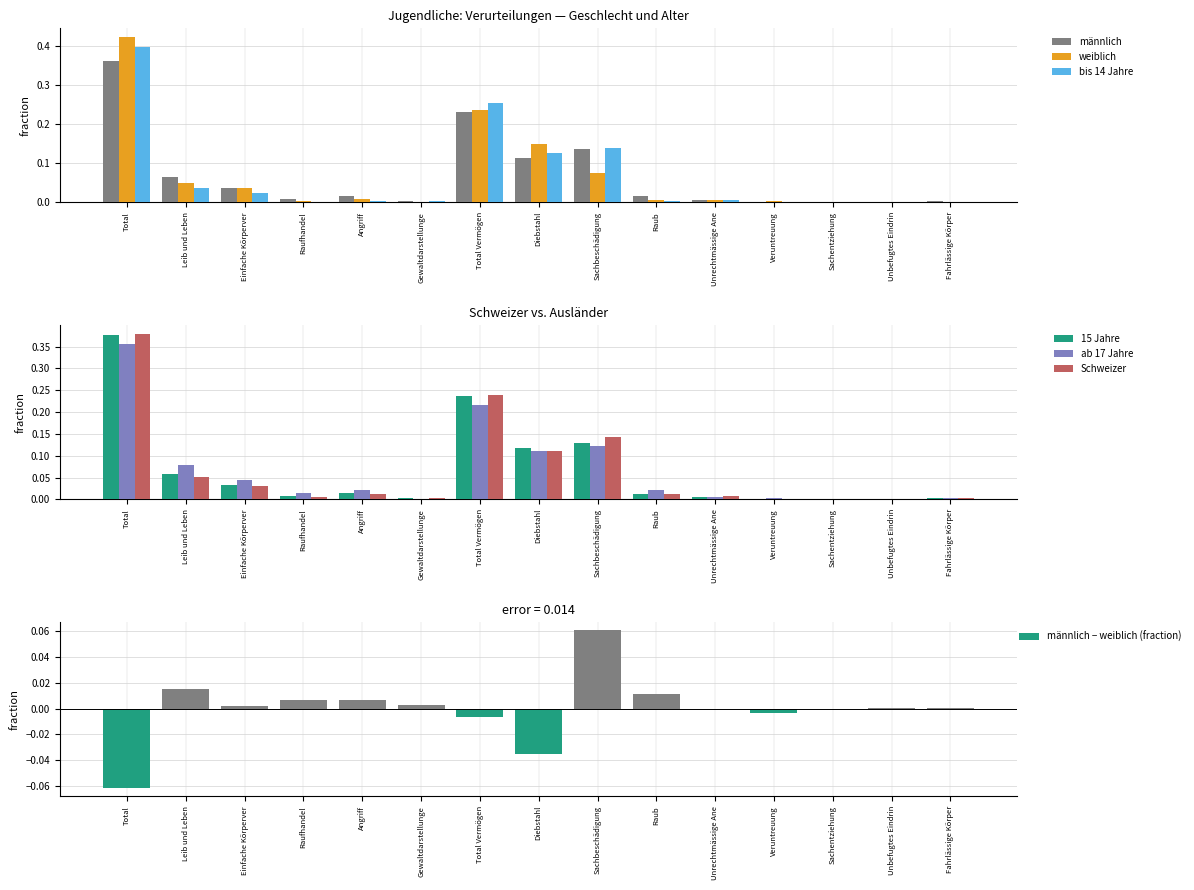

The ab 17 Jahre series shows 0.0 at Diebstahl. True or false?

False